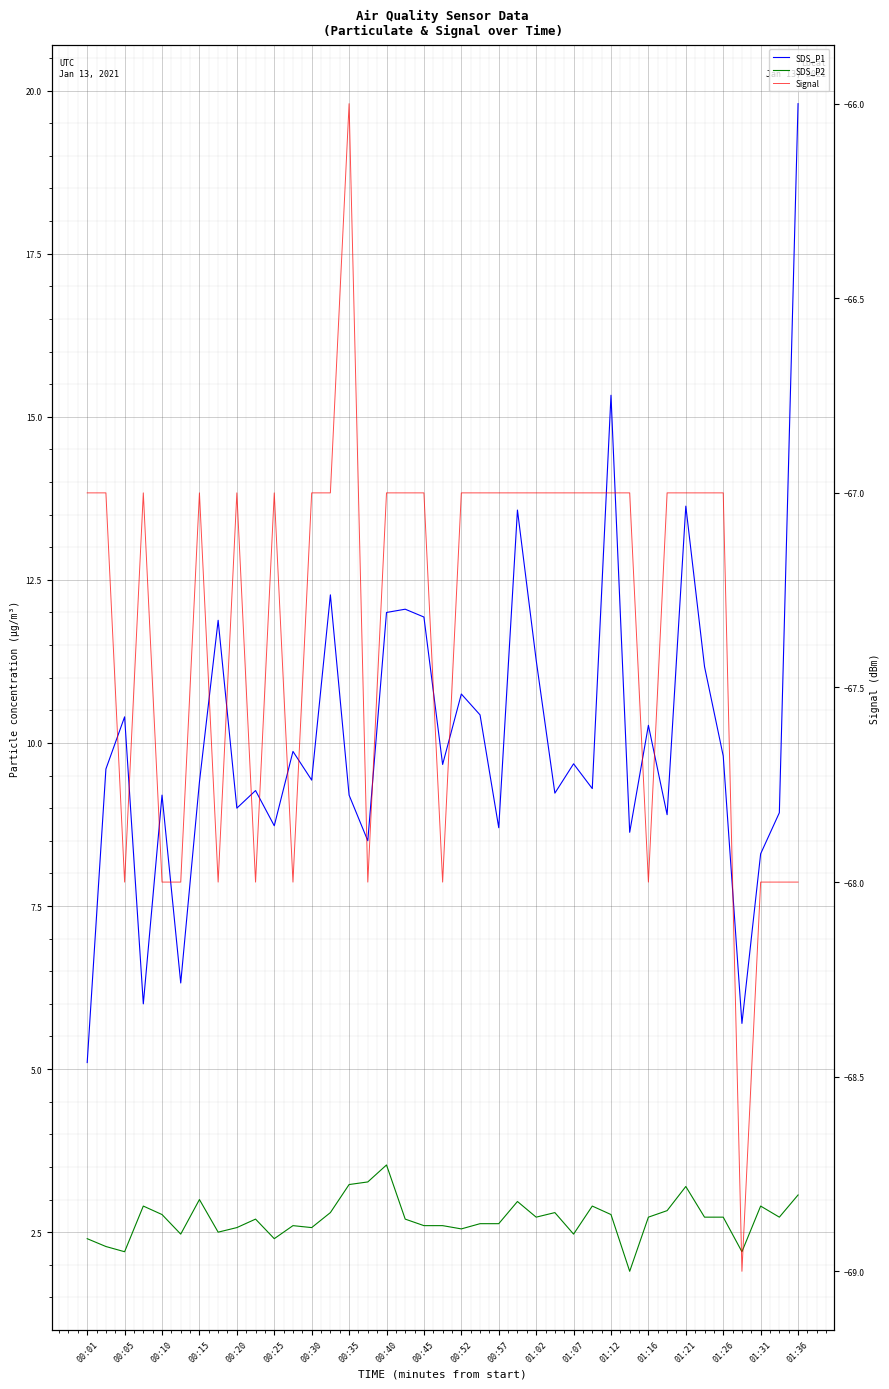

True or false: SDS_P1 and SDS_P2 cross at least once.

False